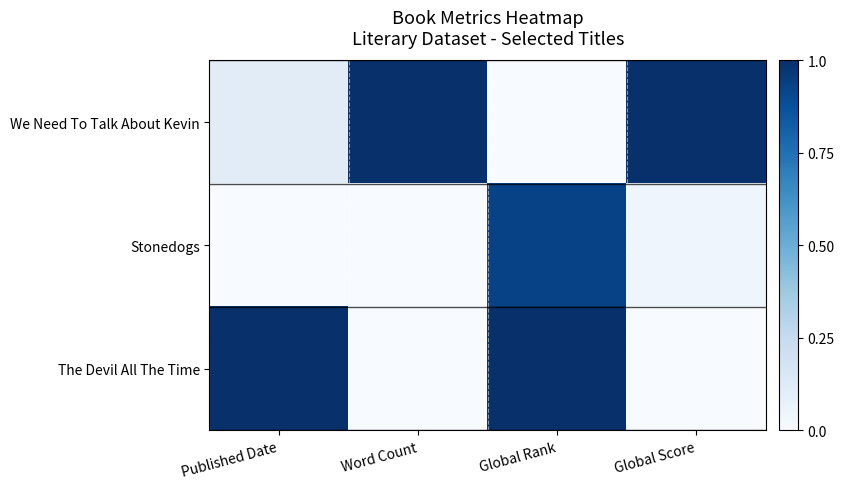

Which series has the widest spread of values?

We Need To Talk About Kevin